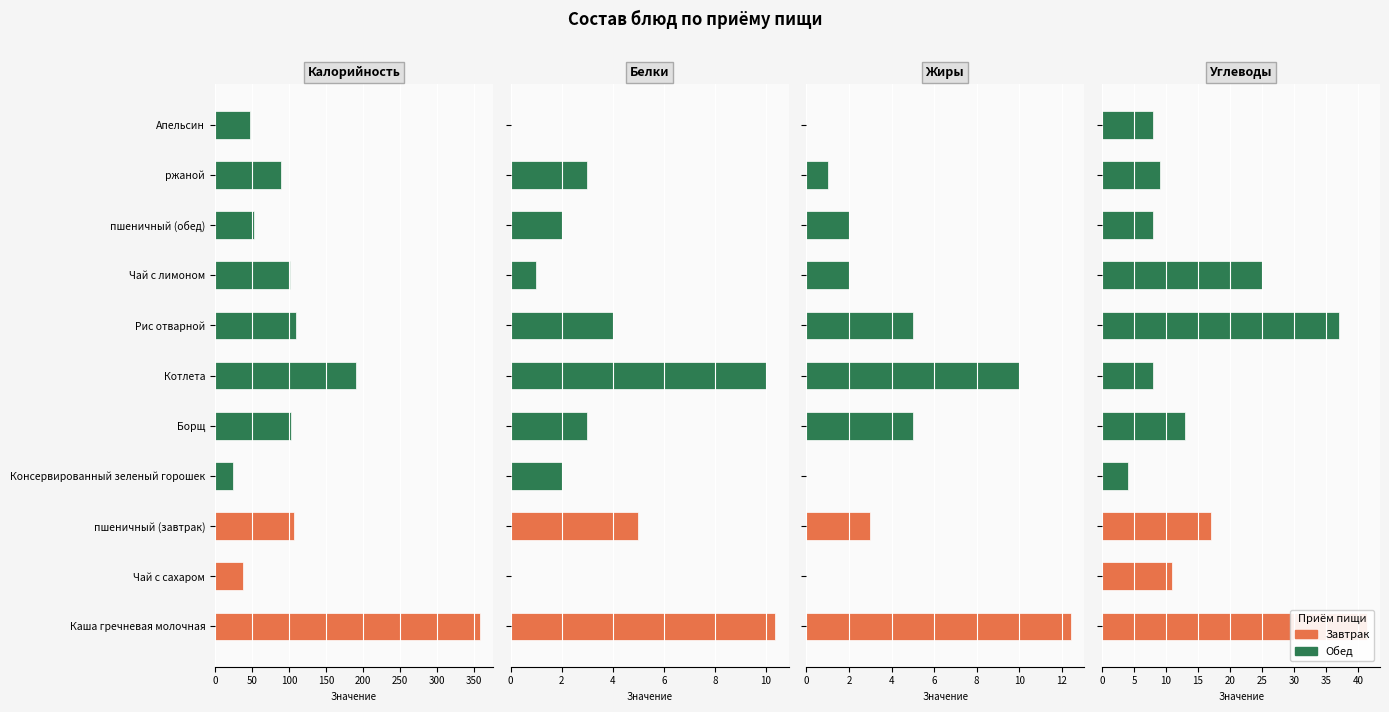

Between пшеничный (завтрак) and Чай с сахаром, which is larger?

пшеничный (завтрак)